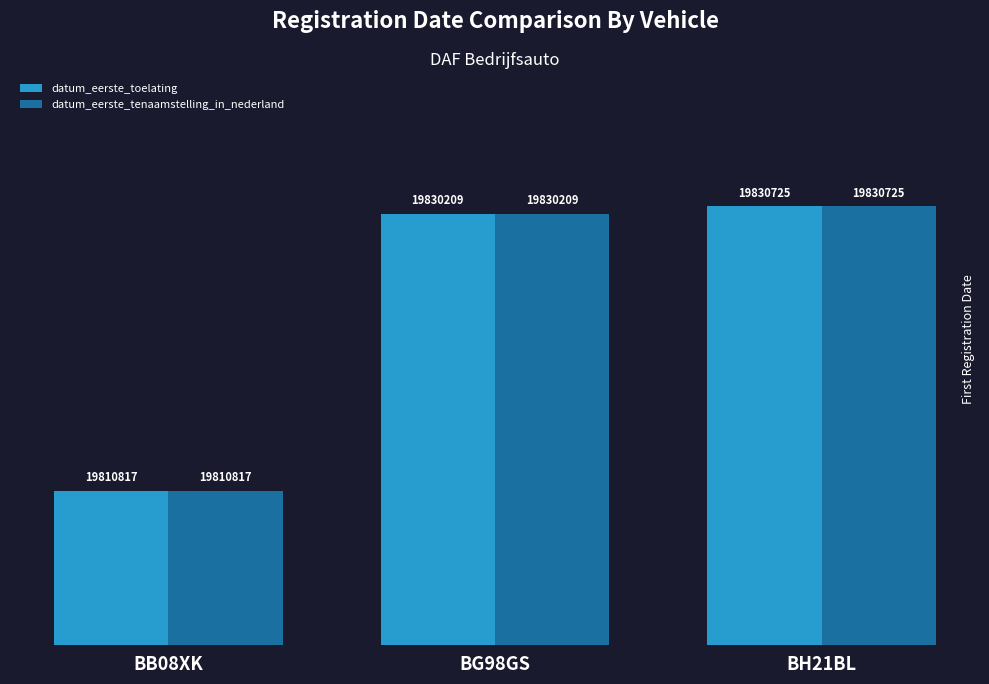

Does the chart contain stacked bars?

No